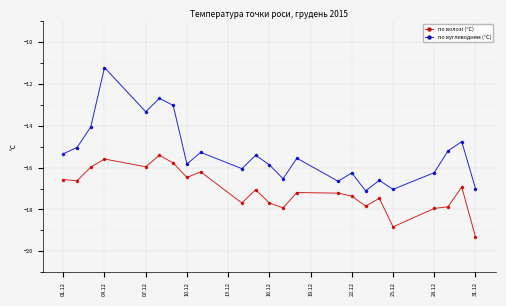

What is the difference between the maximum and minimum values in the по вуглеводням (°С) series?

5.9